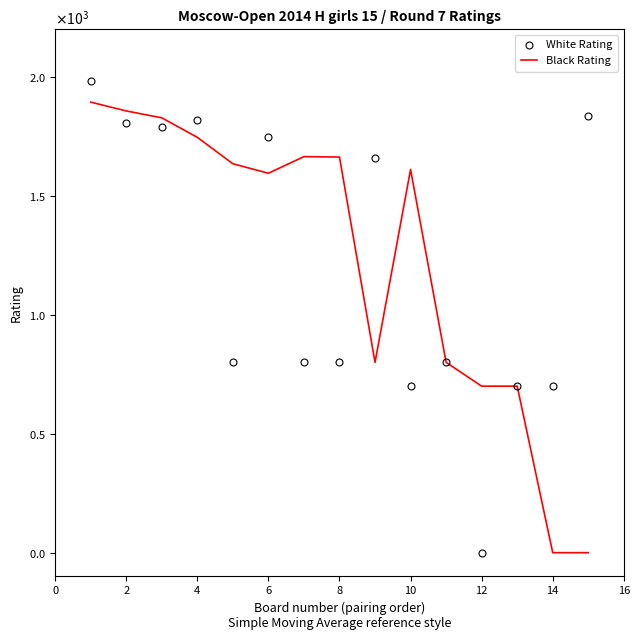

Rank the series by their maximum value, from highest to lowest.

White Rating, Black Rating